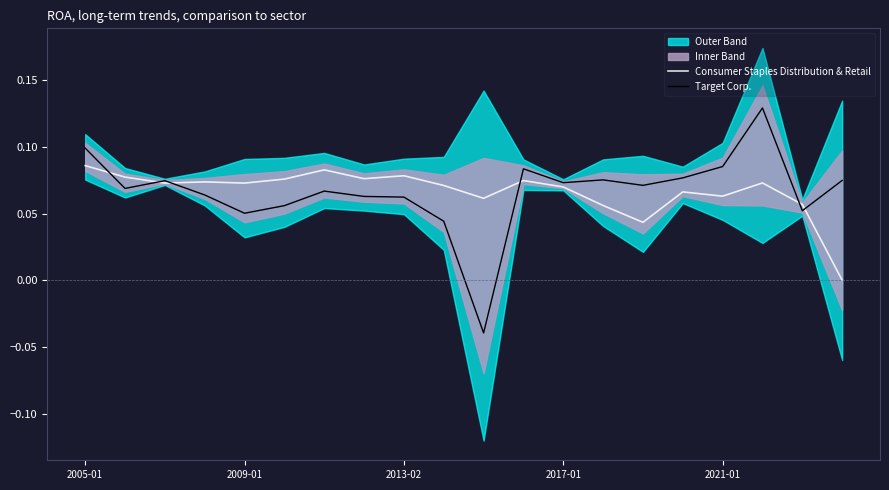

Between 2013-02 and 12, which is larger?

2013-02